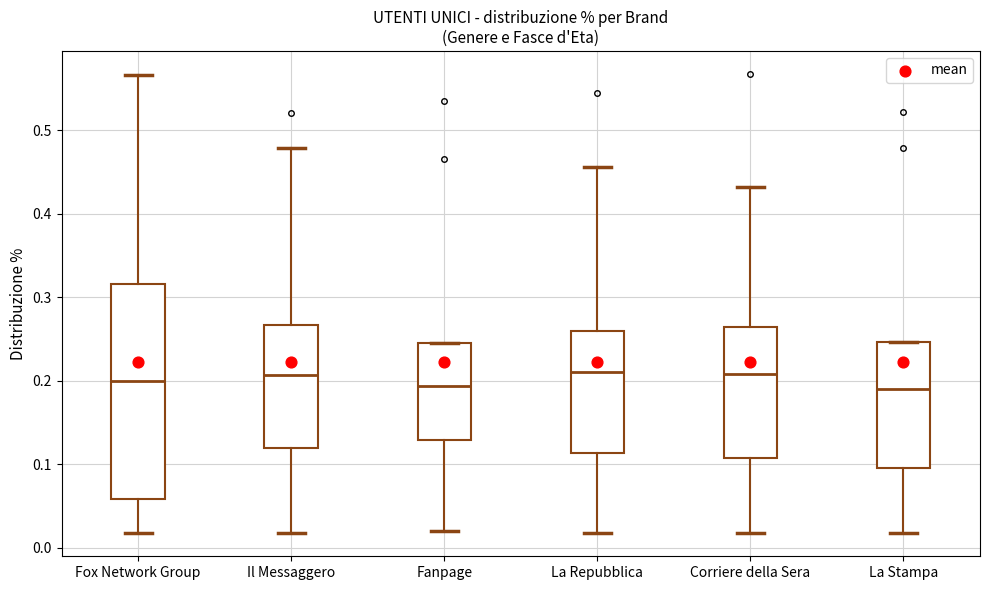

Reading left to right, read every box against the y-axis: the position of its median line, the range the box covers, and the ends of its whiskers. The values are not printed on the chart, so give them approximately, as read against the axis.

Fox Network Group: median 0.20, box 0.06 to 0.32, whiskers 0.02 to 0.57
Il Messaggero: median 0.21, box 0.12 to 0.27, whiskers 0.02 to 0.48
Fanpage: median 0.19, box 0.13 to 0.24, whiskers 0.02 to 0.24
La Repubblica: median 0.21, box 0.11 to 0.26, whiskers 0.02 to 0.46
Corriere della Sera: median 0.21, box 0.11 to 0.26, whiskers 0.02 to 0.43
La Stampa: median 0.19, box 0.10 to 0.25, whiskers 0.02 to 0.25